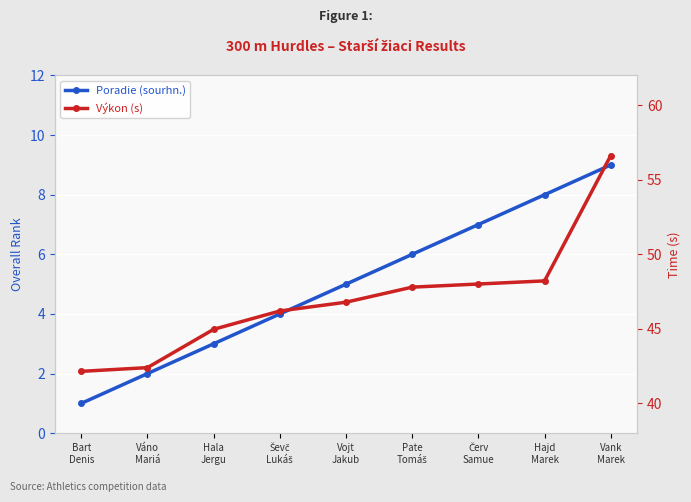

At which label does Poradie (sourhn.) reach its minimum?

Bart
Denis